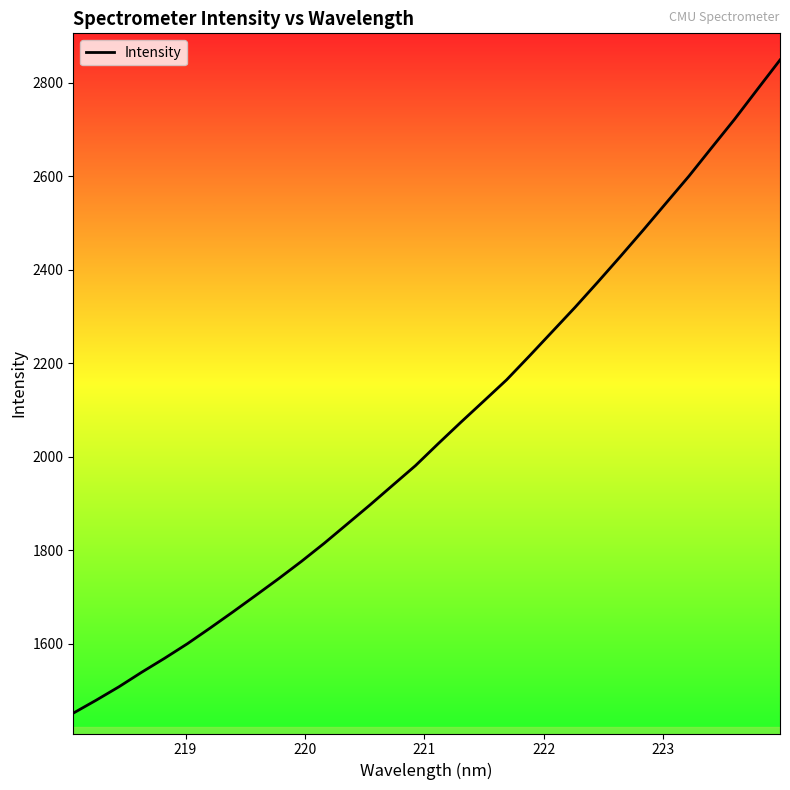

What is the difference between the maximum and minimum values?

1397.3